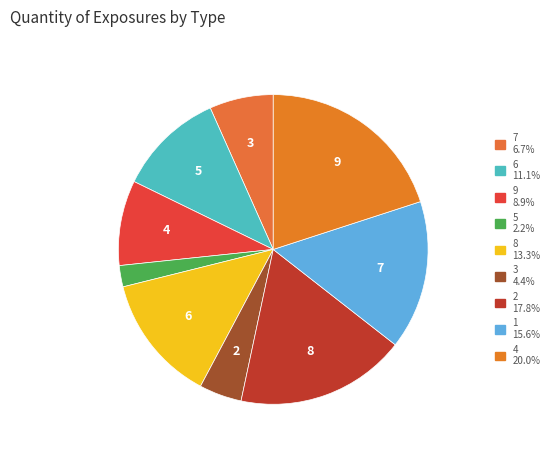

Is 7 the majority of the pie?

No